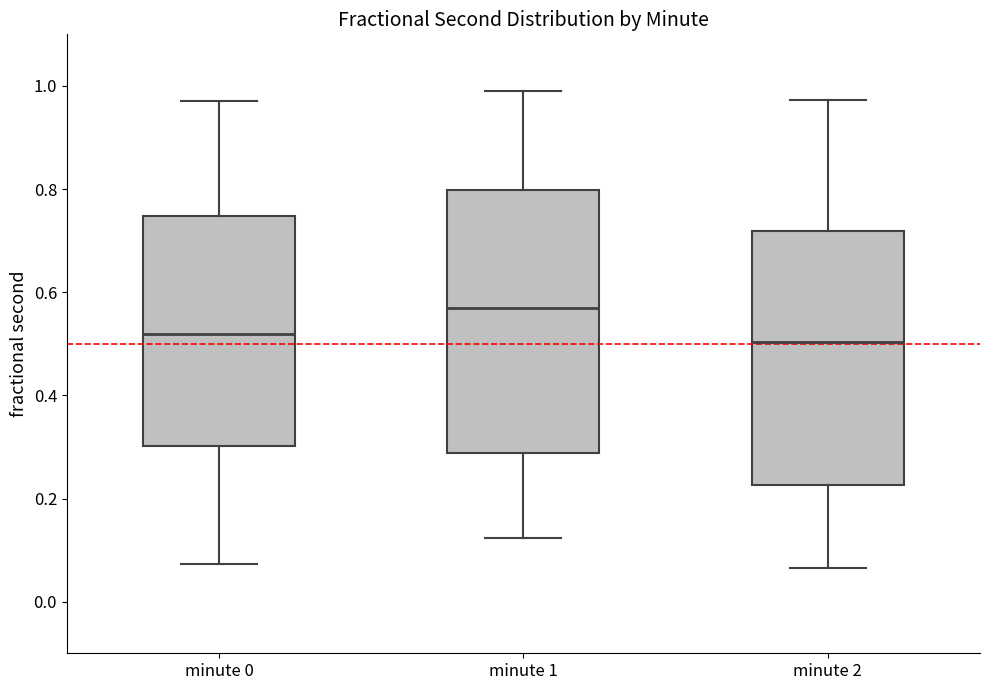

Reading left to right, read every box against the y-axis: the position of its median line, the range the box covers, and the ends of its whiskers. The values are not printed on the chart, so give them approximately, as read against the axis.

minute 0: median 0.52, box 0.30 to 0.74, whiskers 0.08 to 0.98
minute 1: median 0.56, box 0.28 to 0.80, whiskers 0.12 to 0.98
minute 2: median 0.50, box 0.22 to 0.72, whiskers 0.06 to 0.98